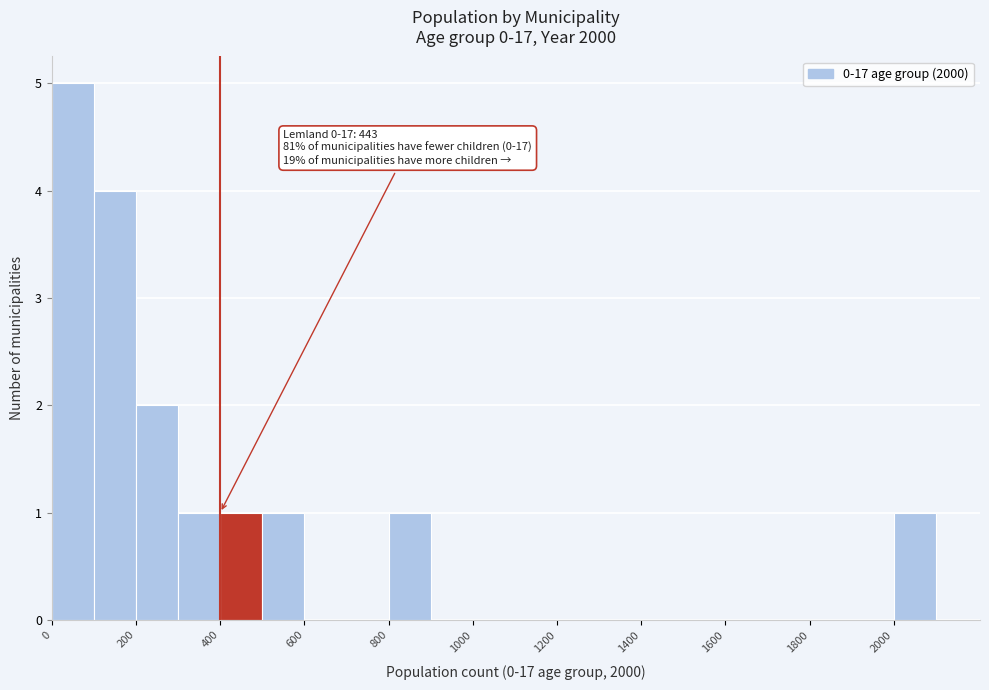

Which range on the x-axis has the tallest bar?

0 to 100